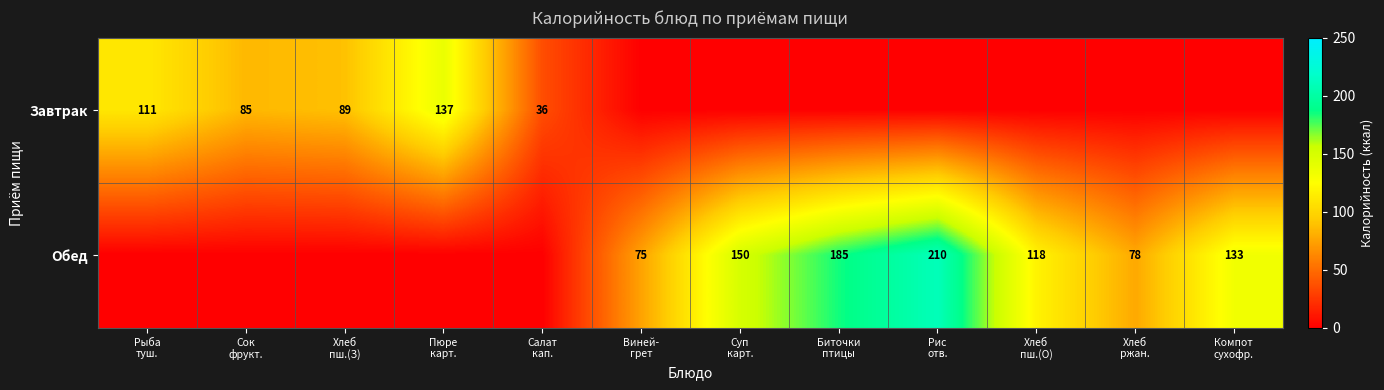

Which has a higher value, Компот
сухофр. or Пюре
карт.?

Пюре
карт.